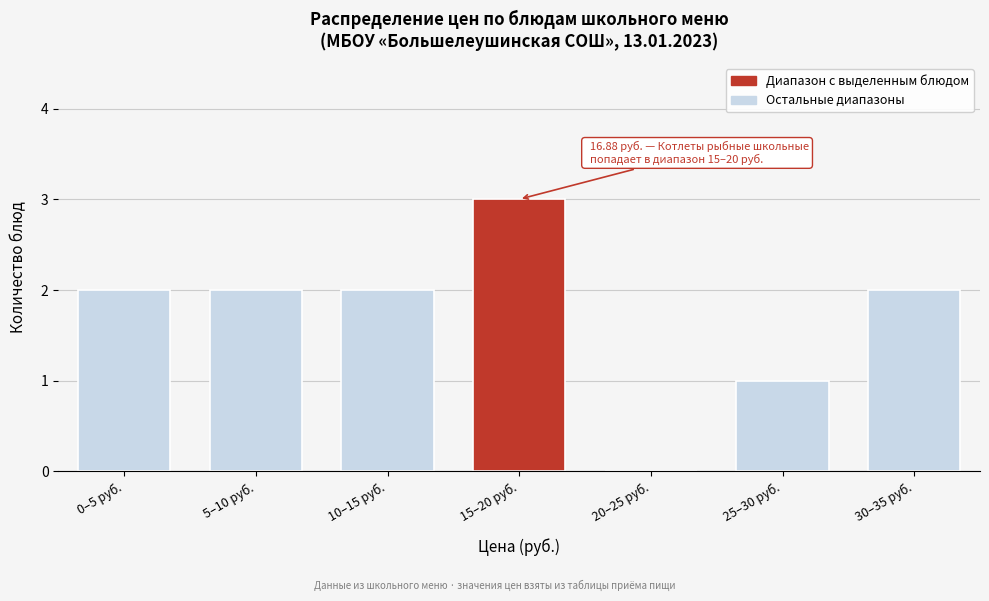

Reading left to right, extract all data points from this chart.

0–5 руб.=2	5–10 руб.=2	10–15 руб.=2	15–20 руб.=3	20–25 руб.=0	25–30 руб.=1	30–35 руб.=2